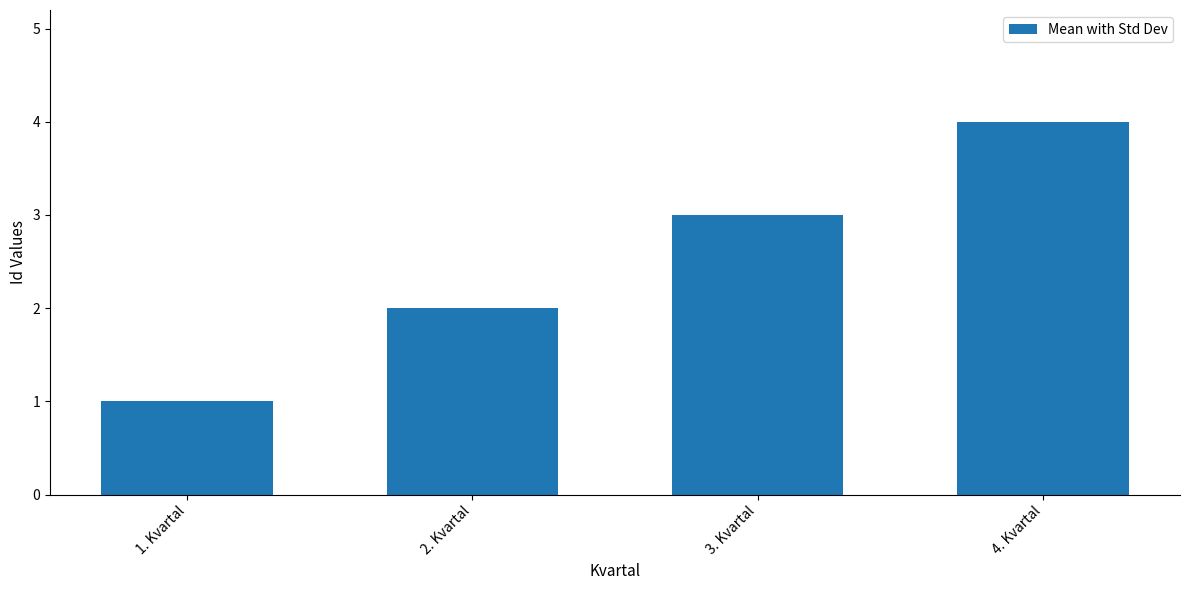

Which label corresponds to the largest value in the chart?

4. Kvartal